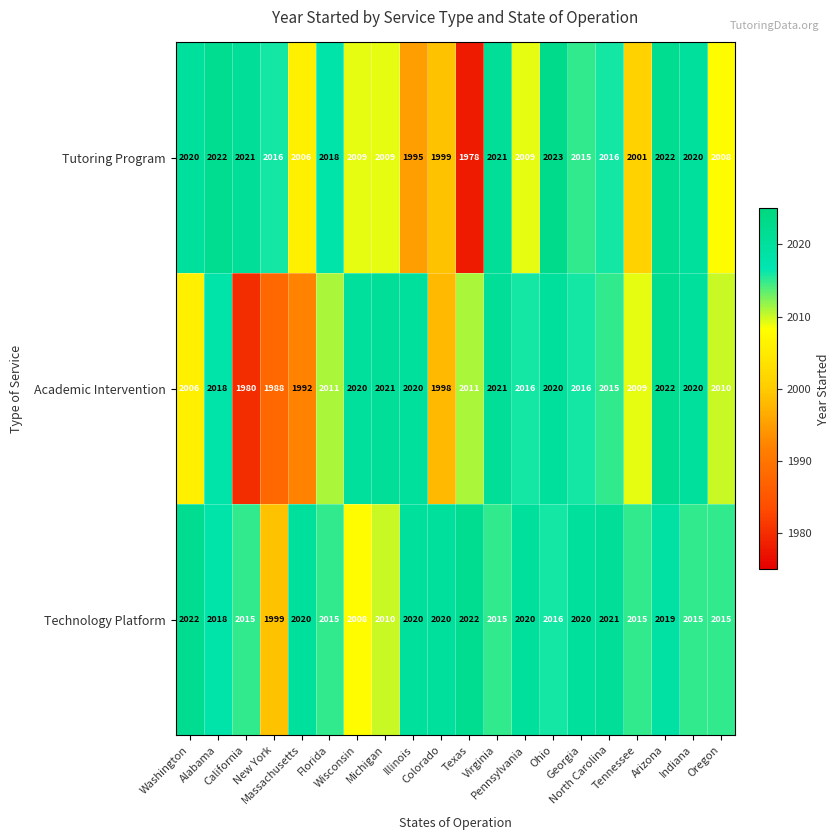

What is the average value of the Academic Intervention series?

2011